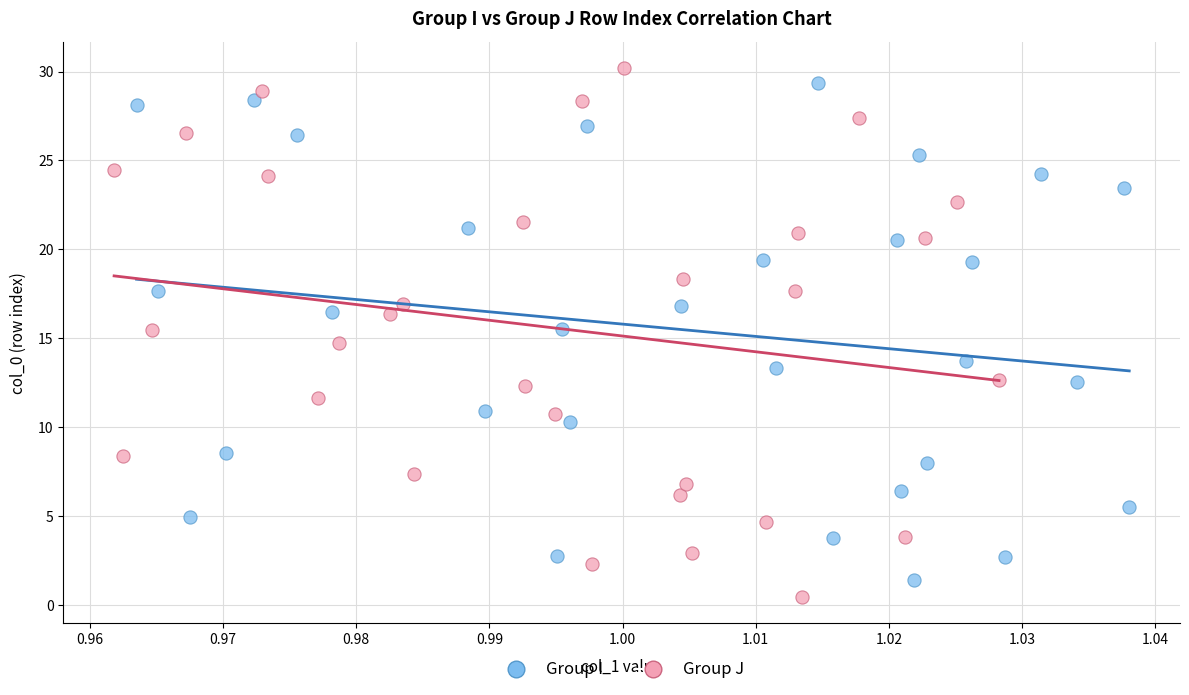

Which series has the widest spread of Y values?

Group J